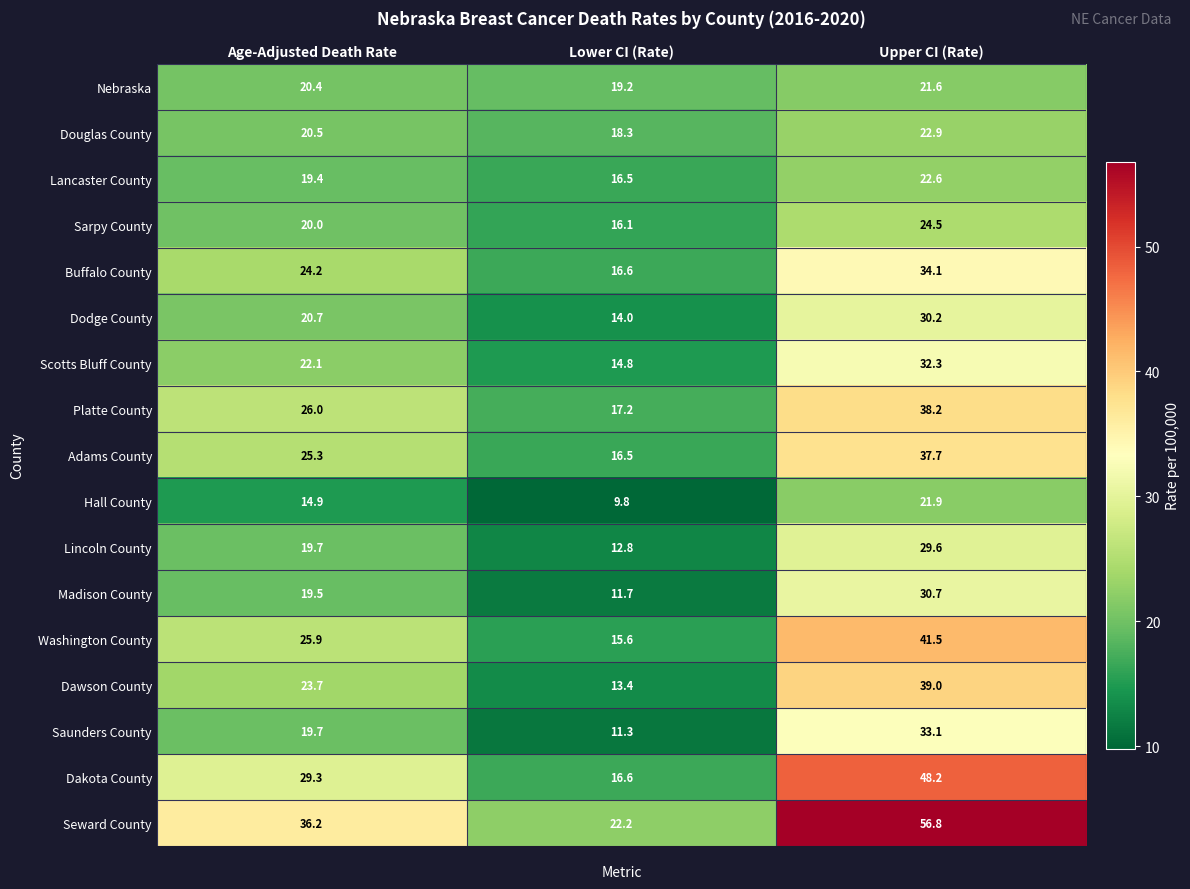

Which series has the widest spread of values?

Seward County